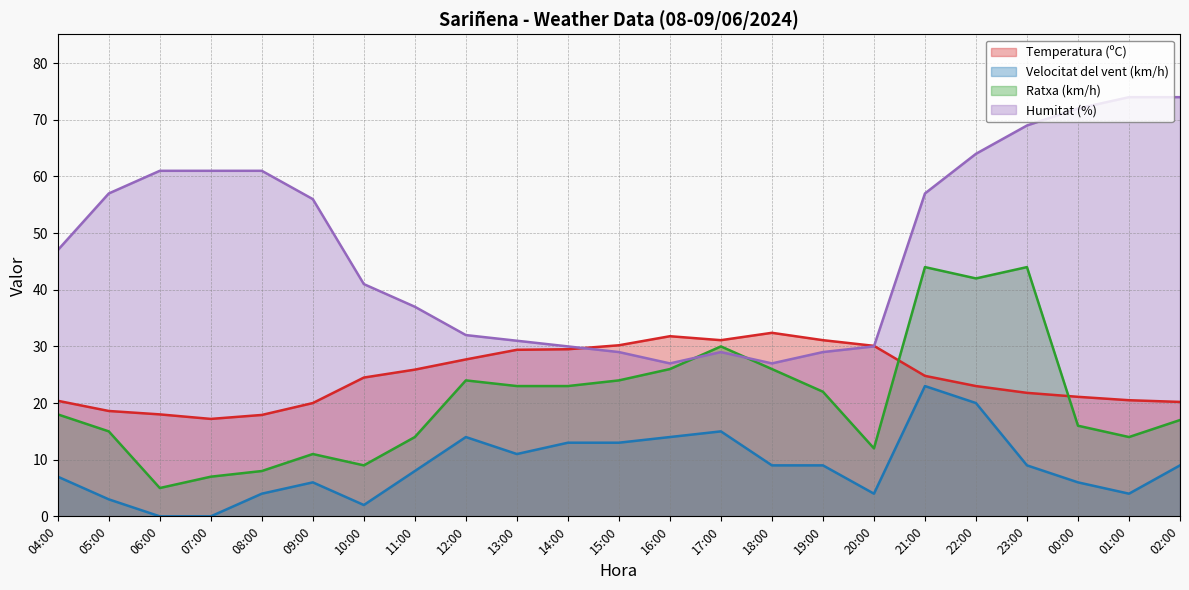

Which series changed the most between 12:00 and 19:00?

Velocitat del vent (km/h)